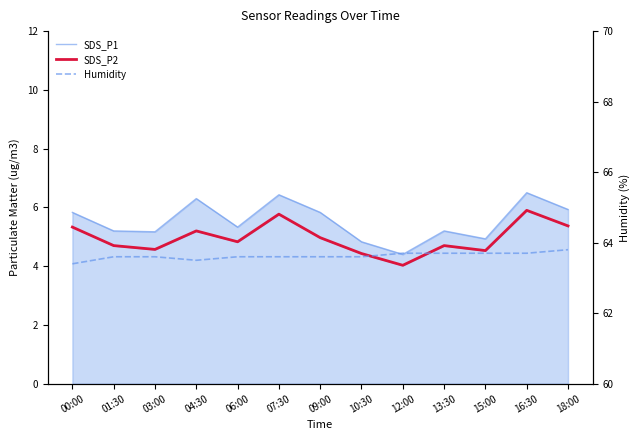

How many values in the SDS_P1 series exceed 5?

10